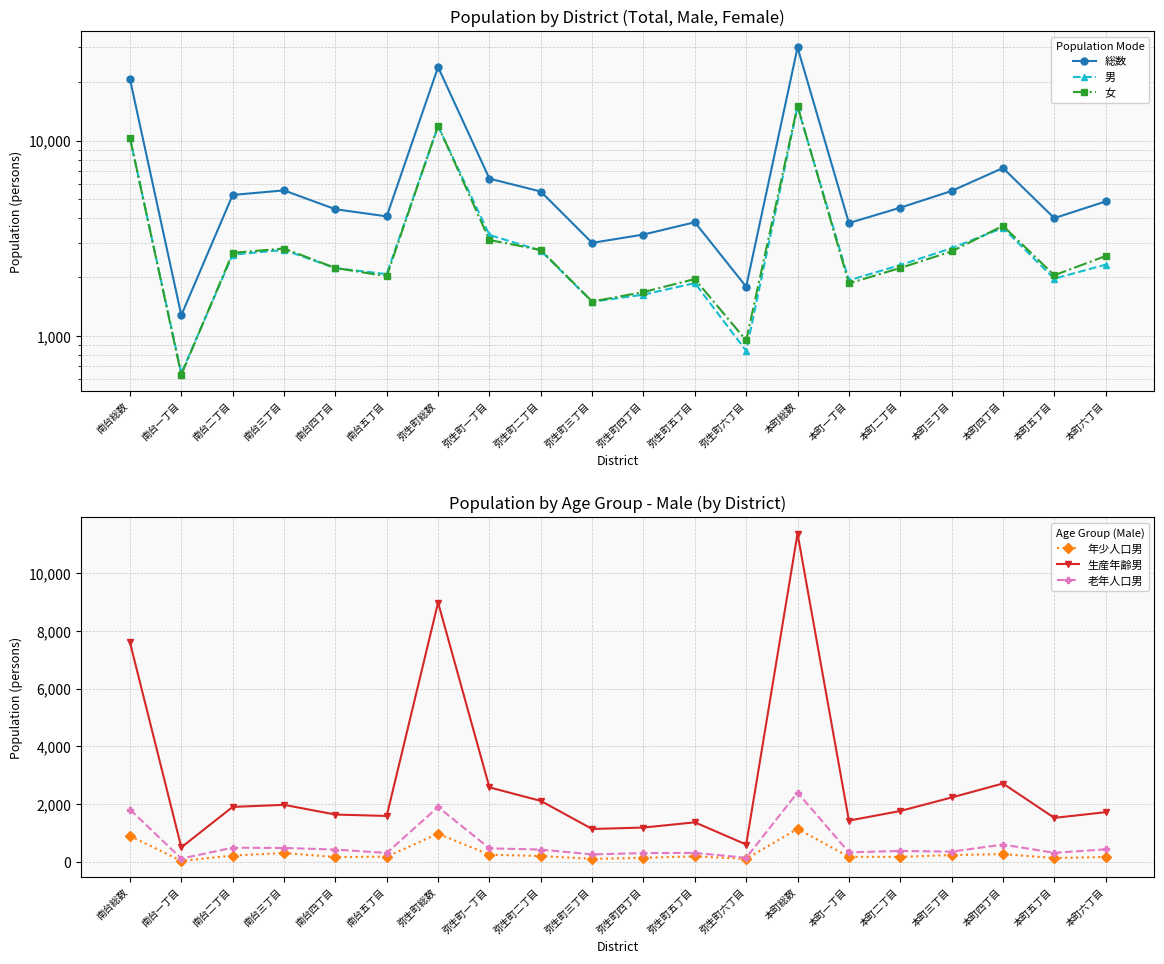

What is the minimum value shown in the chart?

31